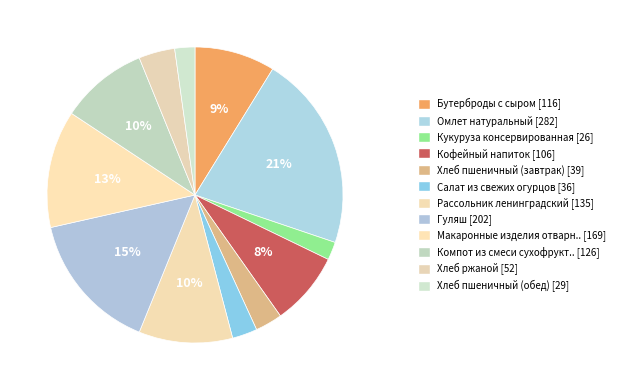

How many segments does this pie chart have?

12